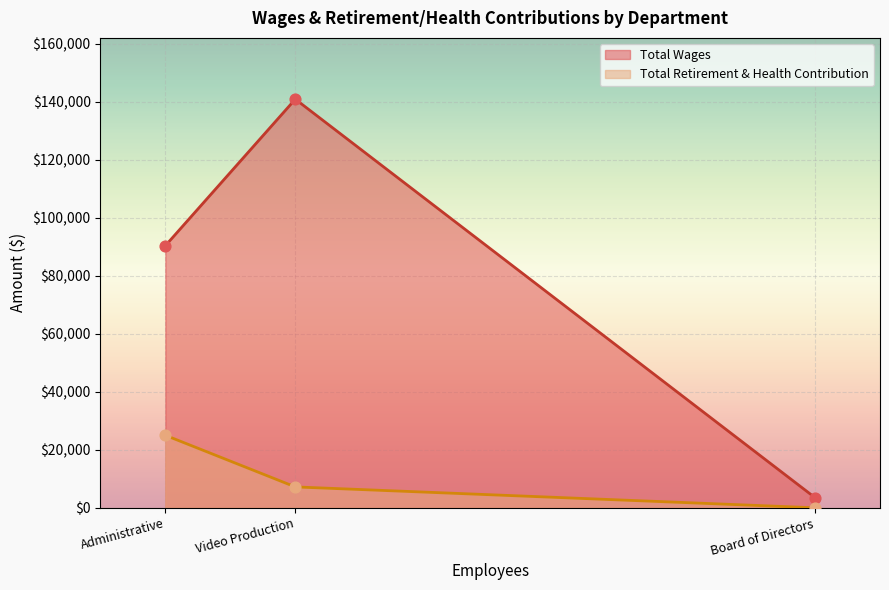

Which series has the widest spread of Y values?

Total Wages